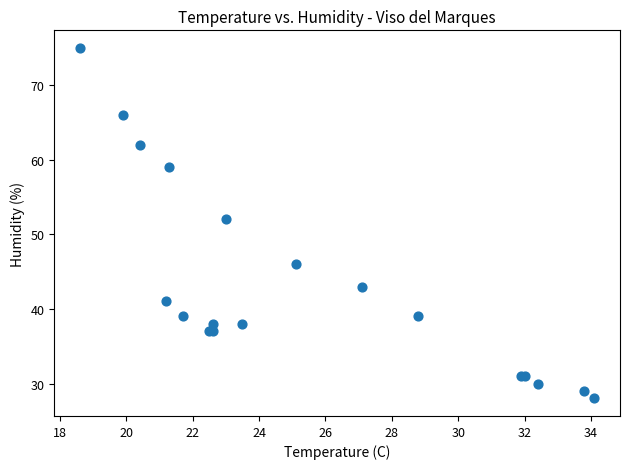

What Y value in the scatter plot is closest to 51?

52